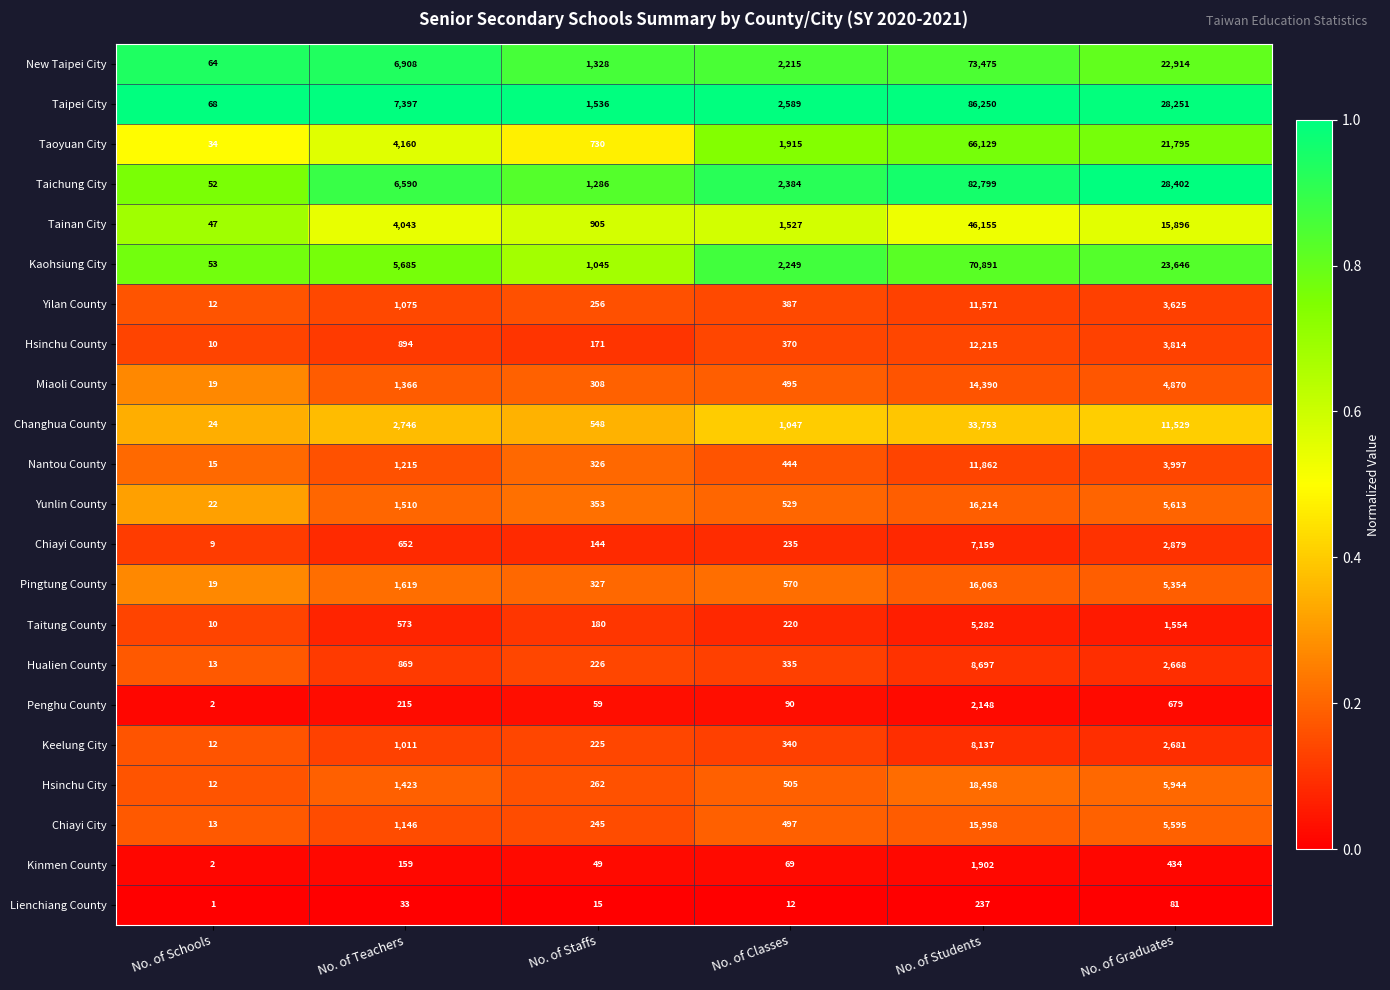

List the series in order of their peak value, lowest first.

Lienchiang County, Kinmen County, Penghu County, Taitung County, Chiayi County, Keelung City, Hualien County, Yilan County, Nantou County, Hsinchu County, Miaoli County, Chiayi City, Pingtung County, Yunlin County, Hsinchu City, Changhua County, Tainan City, Taoyuan City, Kaohsiung City, New Taipei City, Taichung City, Taipei City